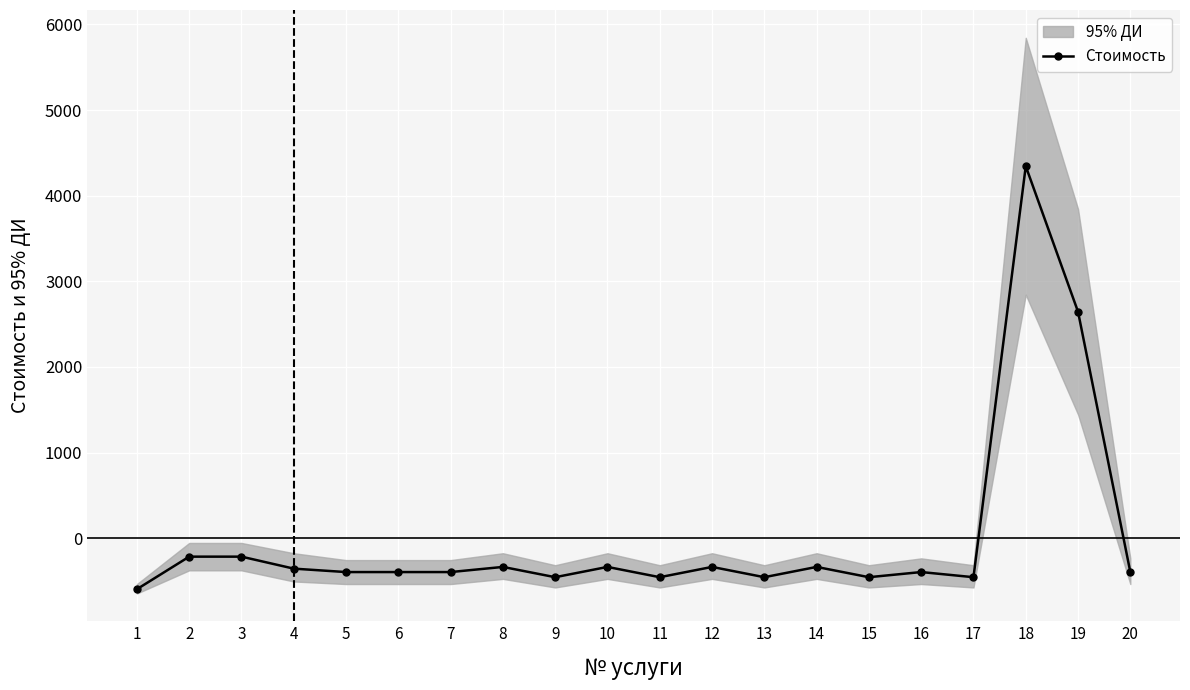

How many data points does each series have?

20